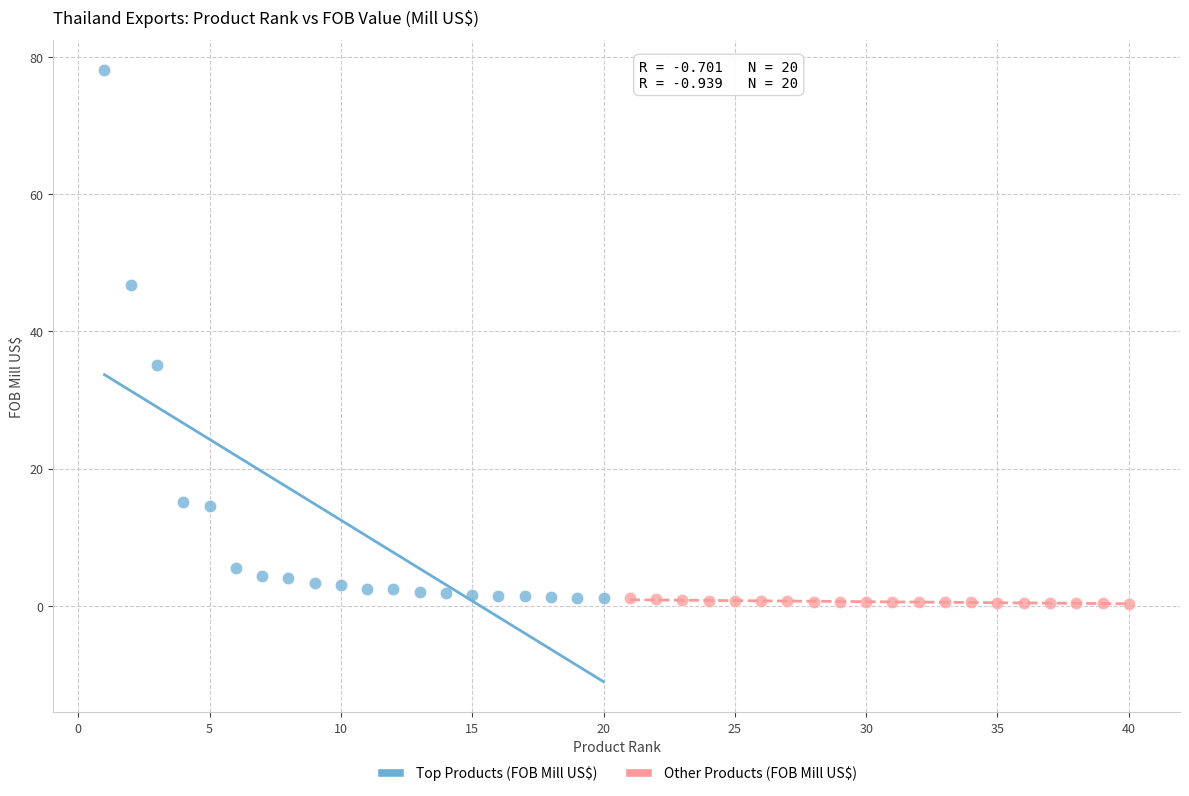

Which series contains the highest Y value?

Top Products (FOB Mill US$)